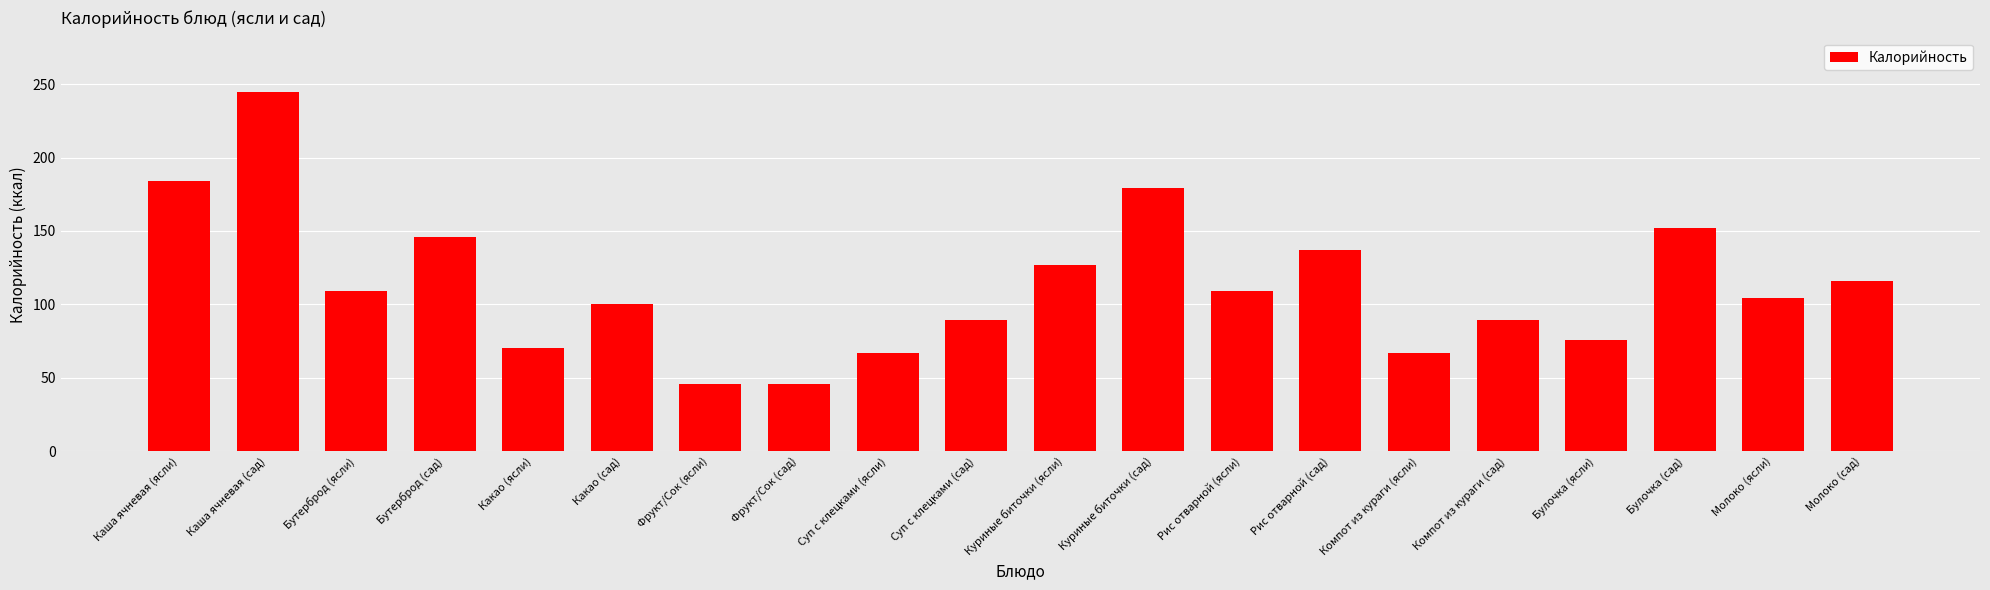

Are the bars grouped side by side (vs. stacked)?

No